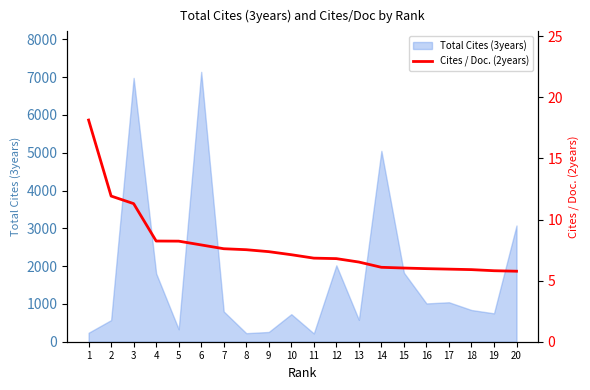

The value of Total Cites (3years) at 20 is 3075. True or false?

True